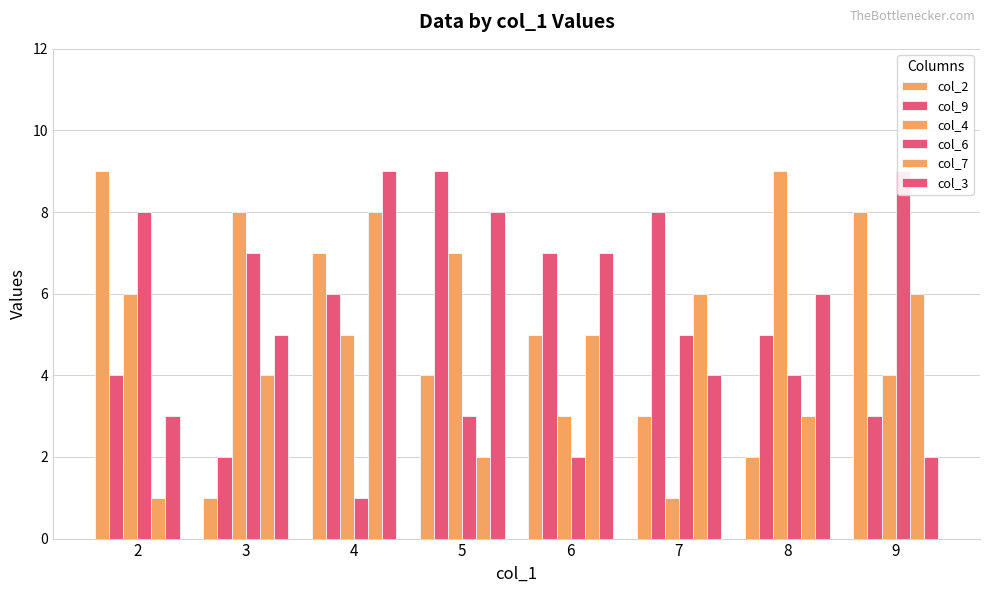

Reading left to right, transcribe all the data shown in this chart.

col_2: 9	1	7	4	5	3	2	8
col_9: 4	2	6	9	7	8	5	3
col_4: 6	8	5	7	3	1	9	4
col_6: 8	7	1	3	2	5	4	9
col_7: 1	4	8	2	5	6	3	6
col_3: 3	5	9	8	7	4	6	2